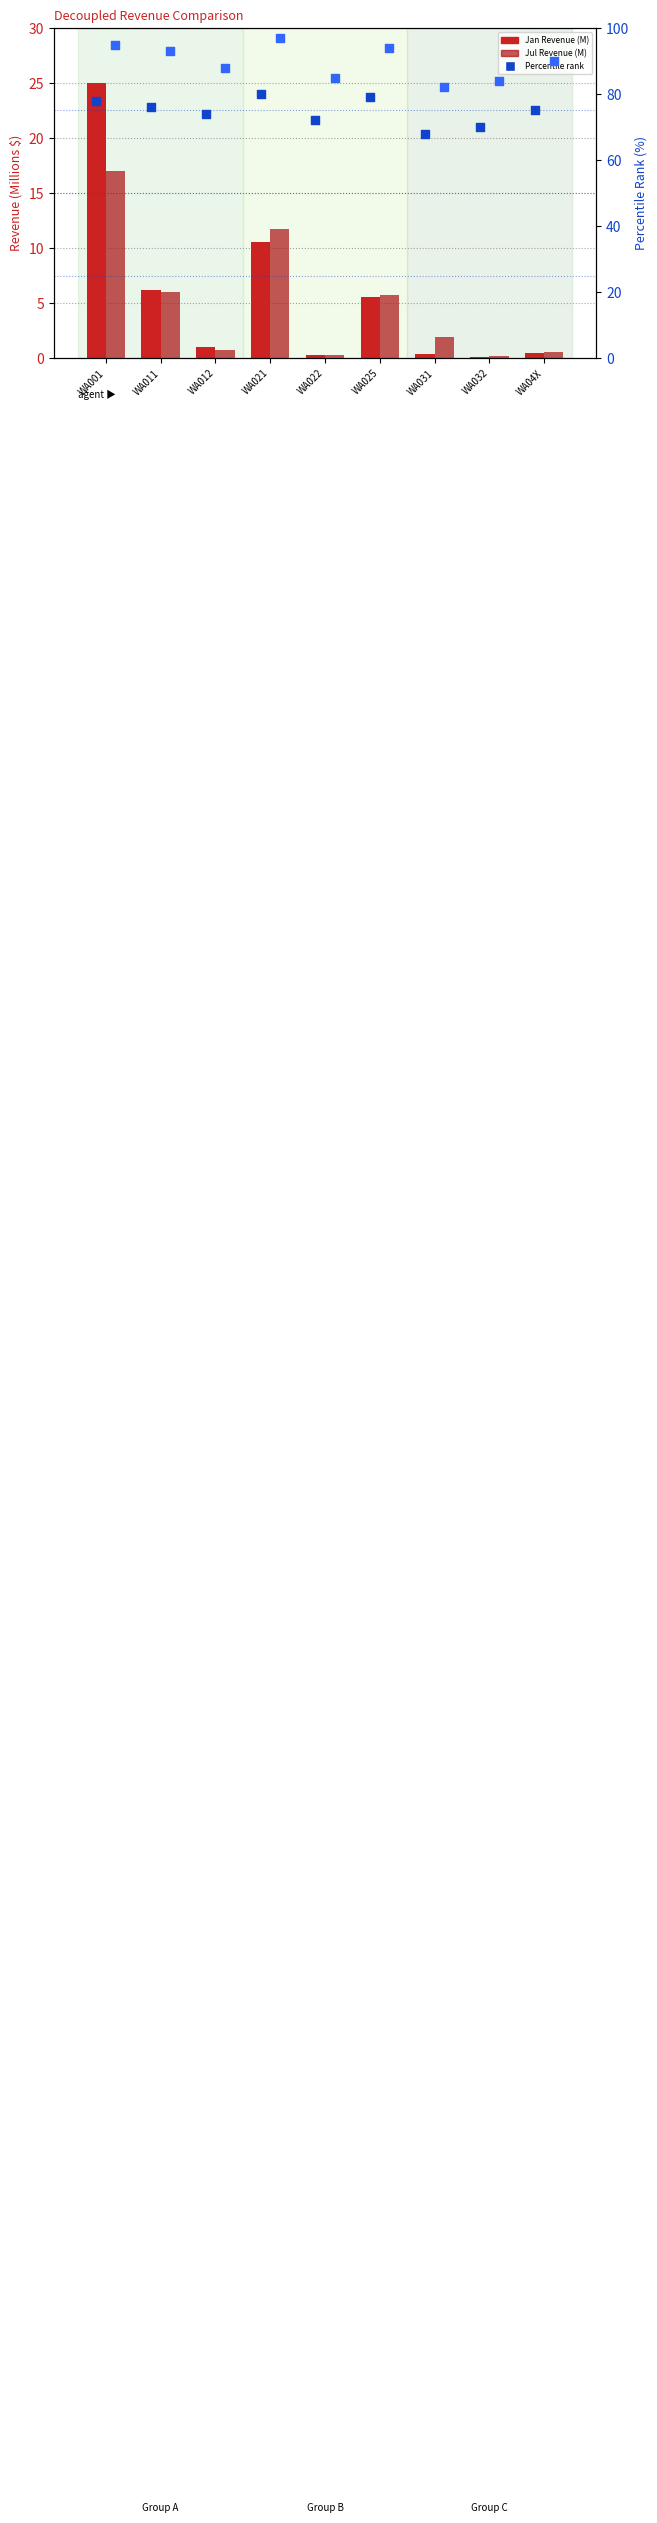

At how many categories does at least one series exceed 55?

9